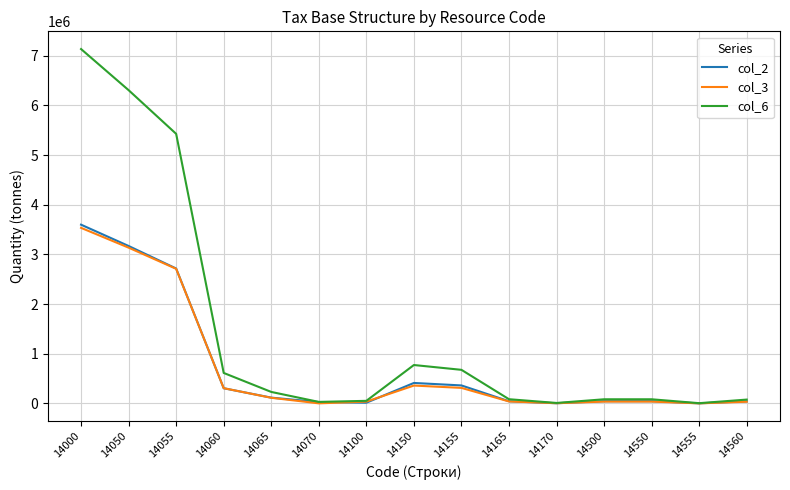

At how many categories does at least one series exceed 4215725?

3